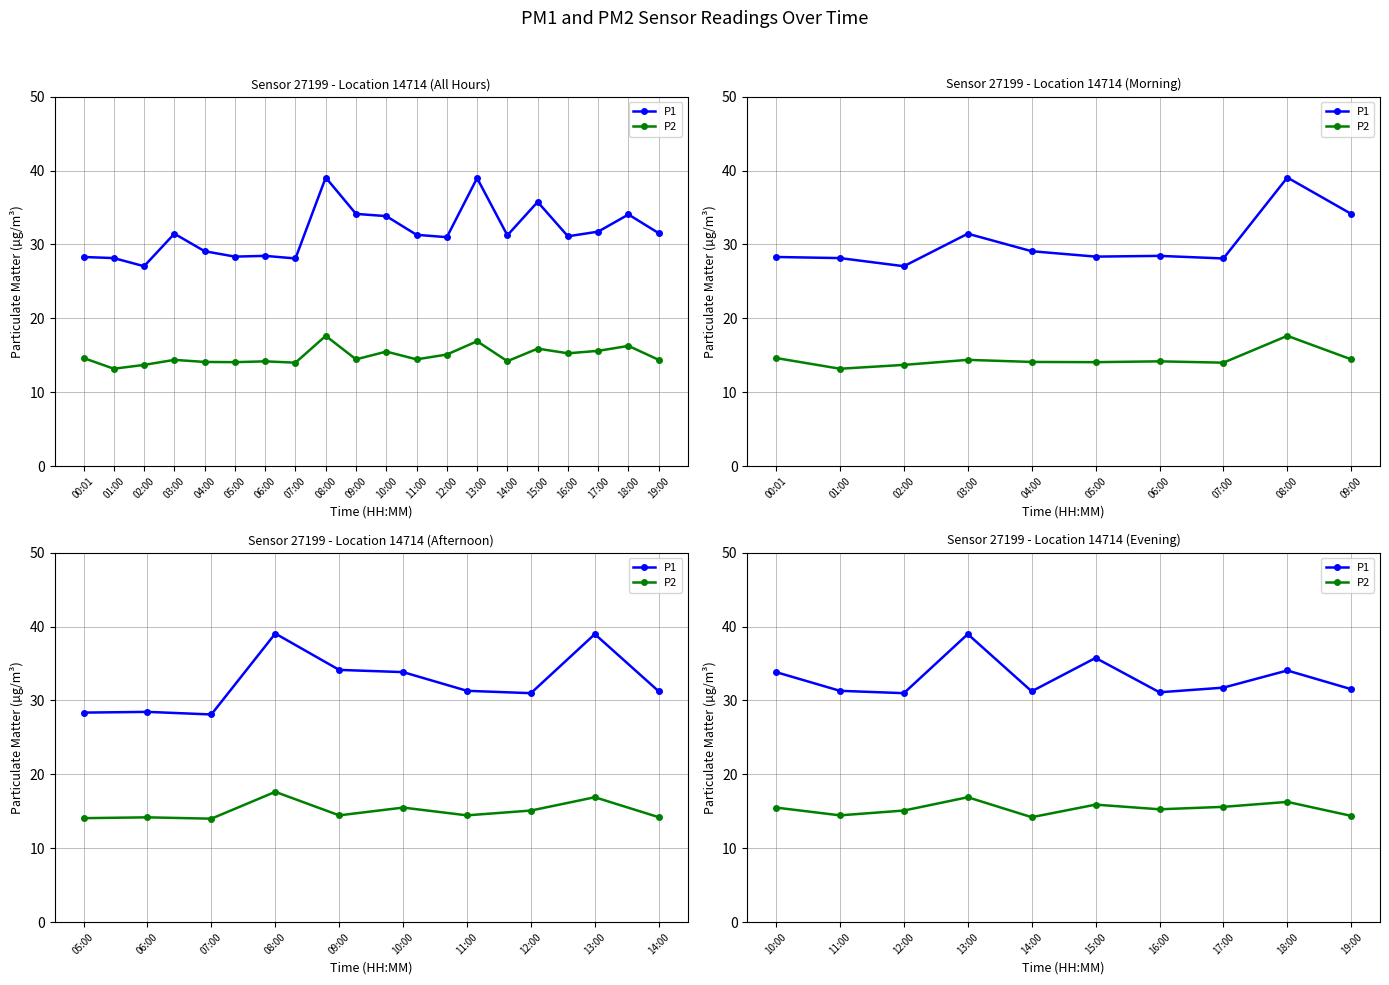

True or false: P2 and P1 intersect in this chart.

False